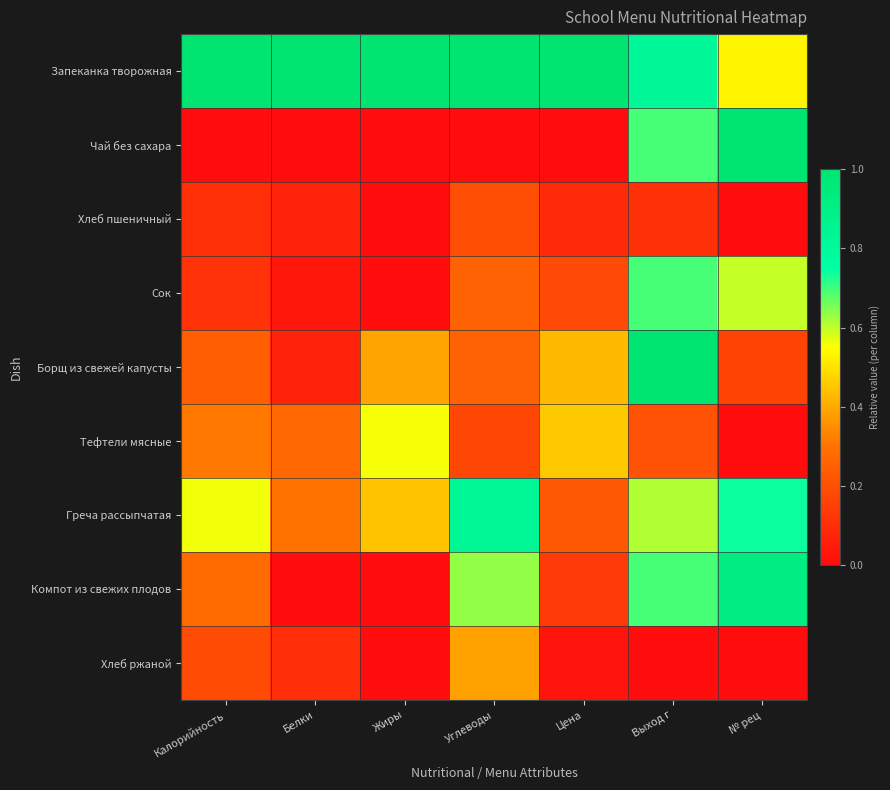

Reading right to left, transcribe all the data shown in this chart.

Запеканка творожная: № рец=0.5	Выход г=0.8	Цена=1.0	Углеводы=1.0	Жиры=1.0	Белки=1.0	Калорийность=1.0
Чай без сахара: № рец=1.0	Выход г=0.7	Цена=0.0	Углеводы=0.0	Жиры=0.0	Белки=0.0	Калорийность=0.0
Хлеб пшеничный: № рец=0.0	Выход г=0.1	Цена=0.1	Углеводы=0.2	Жиры=0.0	Белки=0.1	Калорийность=0.1
Сок: № рец=0.6	Выход г=0.7	Цена=0.2	Углеводы=0.2	Жиры=0.0	Белки=0.0	Калорийность=0.1
Борщ из свежей капусты: № рец=0.2	Выход г=1.0	Цена=0.4	Углеводы=0.2	Жиры=0.4	Белки=0.1	Калорийность=0.2
Тефтели мясные: № рец=0.0	Выход г=0.2	Цена=0.5	Углеводы=0.2	Жиры=0.6	Белки=0.3	Калорийность=0.3
Греча рассыпчатая: № рец=0.7	Выход г=0.6	Цена=0.2	Углеводы=0.8	Жиры=0.4	Белки=0.3	Калорийность=0.6
Компот из свежих плодов: № рец=0.9	Выход г=0.7	Цена=0.1	Углеводы=0.6	Жиры=0.0	Белки=0.0	Калорийность=0.3
Хлеб ржаной: № рец=0.0	Выход г=0.0	Цена=0.0	Углеводы=0.4	Жиры=0.0	Белки=0.1	Калорийность=0.2